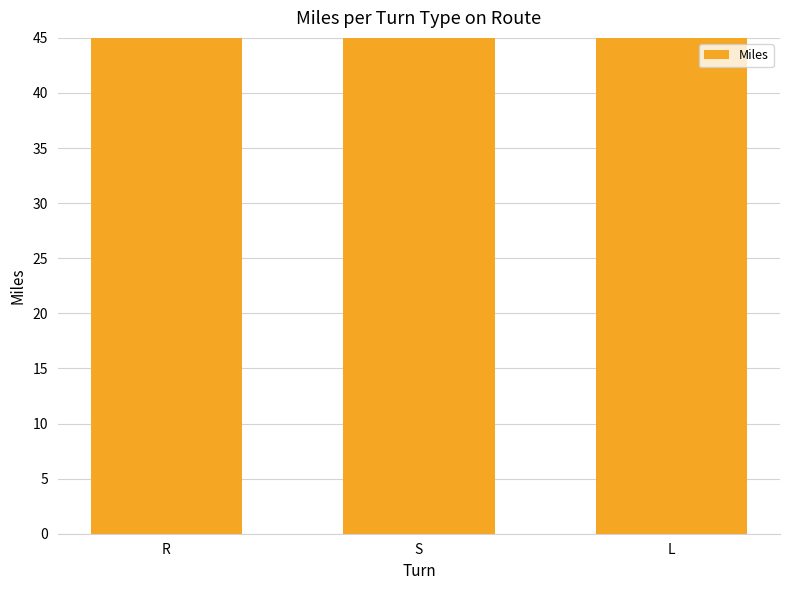

What is the value of the 3rd bar from the left?

191.9